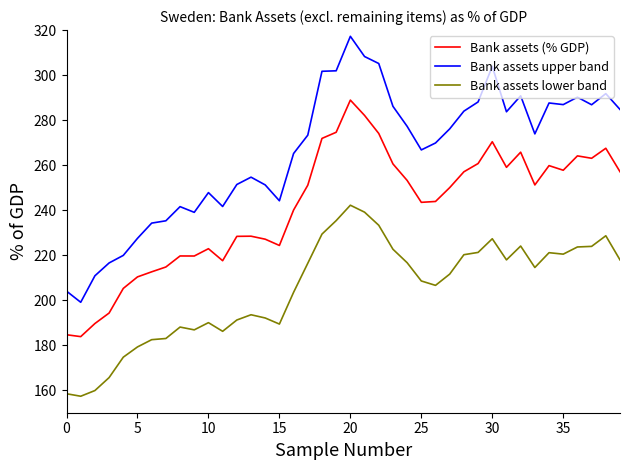

In Bank assets lower band, how many points are lower than both neighbors (excluding endpoints)?

8